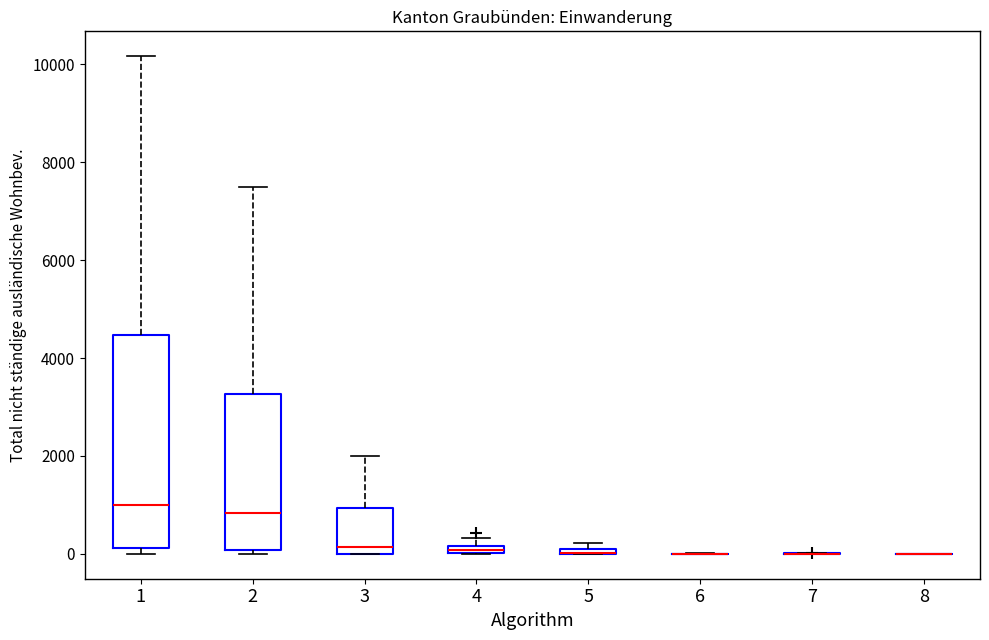

Where is the upper edge of the box at x = 5 on the y-axis? The values are not printed on the chart, so give them approximately, as read against the axis.

200